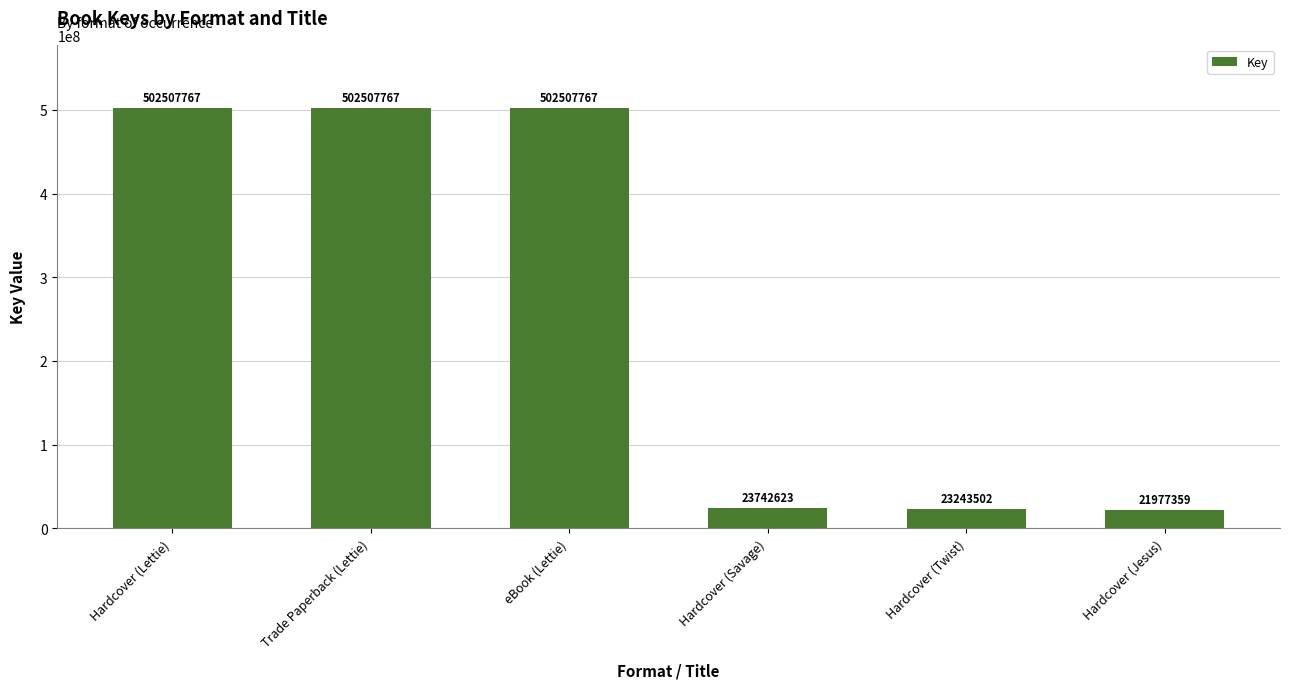

Which has a higher value, Trade Paperback (Lettie) or Hardcover (Savage)?

Trade Paperback (Lettie)